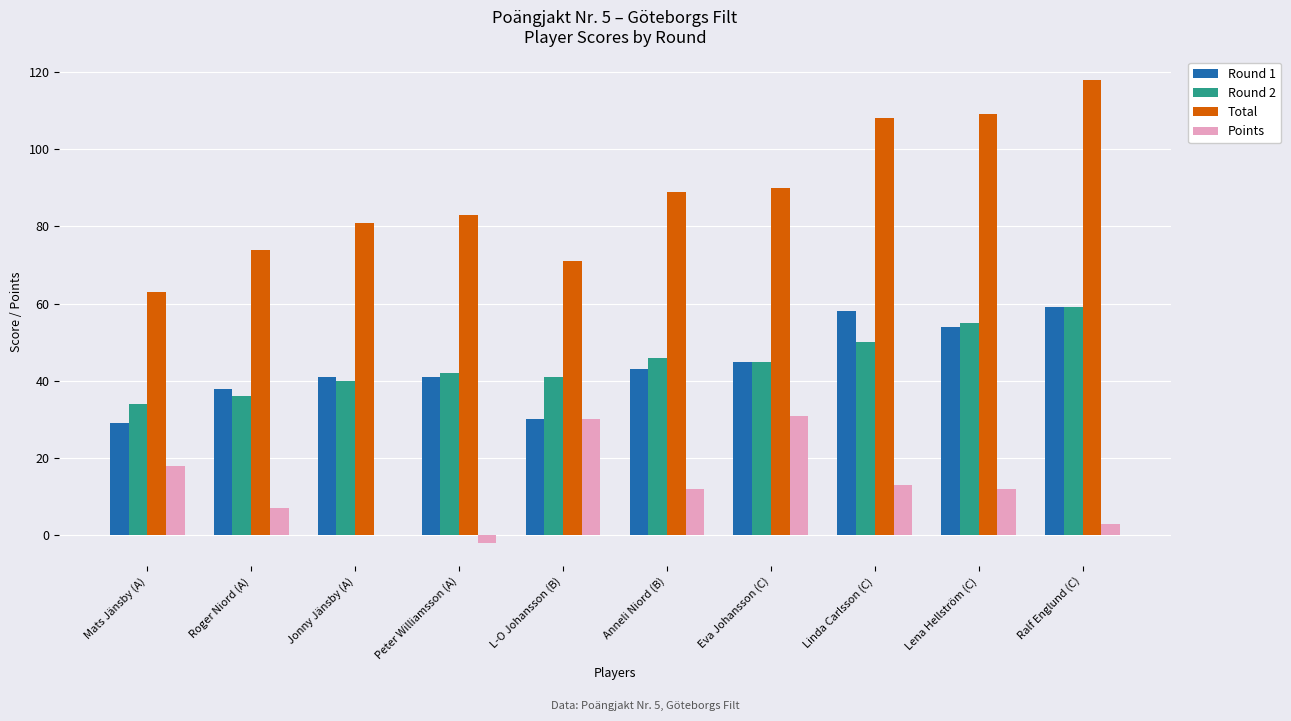

How many series are shown in this chart?

4